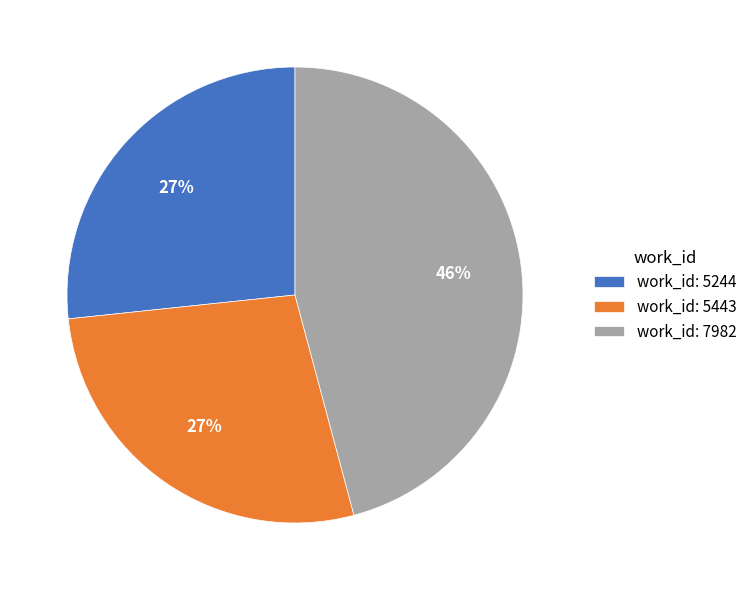

How many segments does this pie chart have?

3